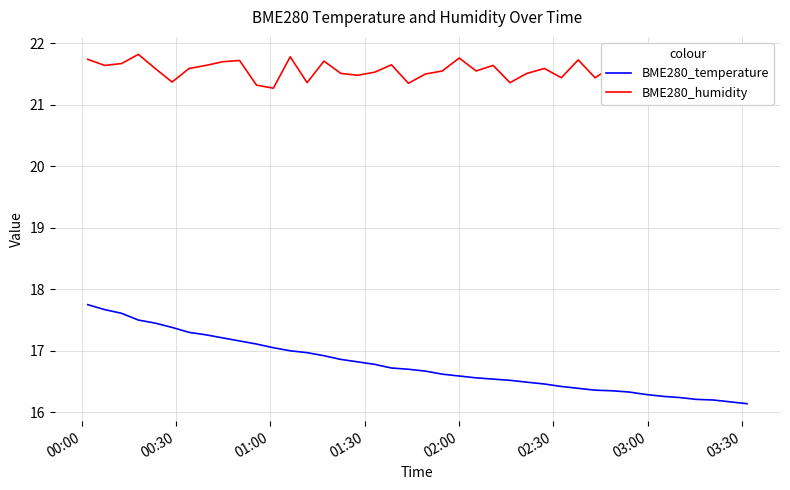

Which series has the largest total across all categories?

BME280_humidity